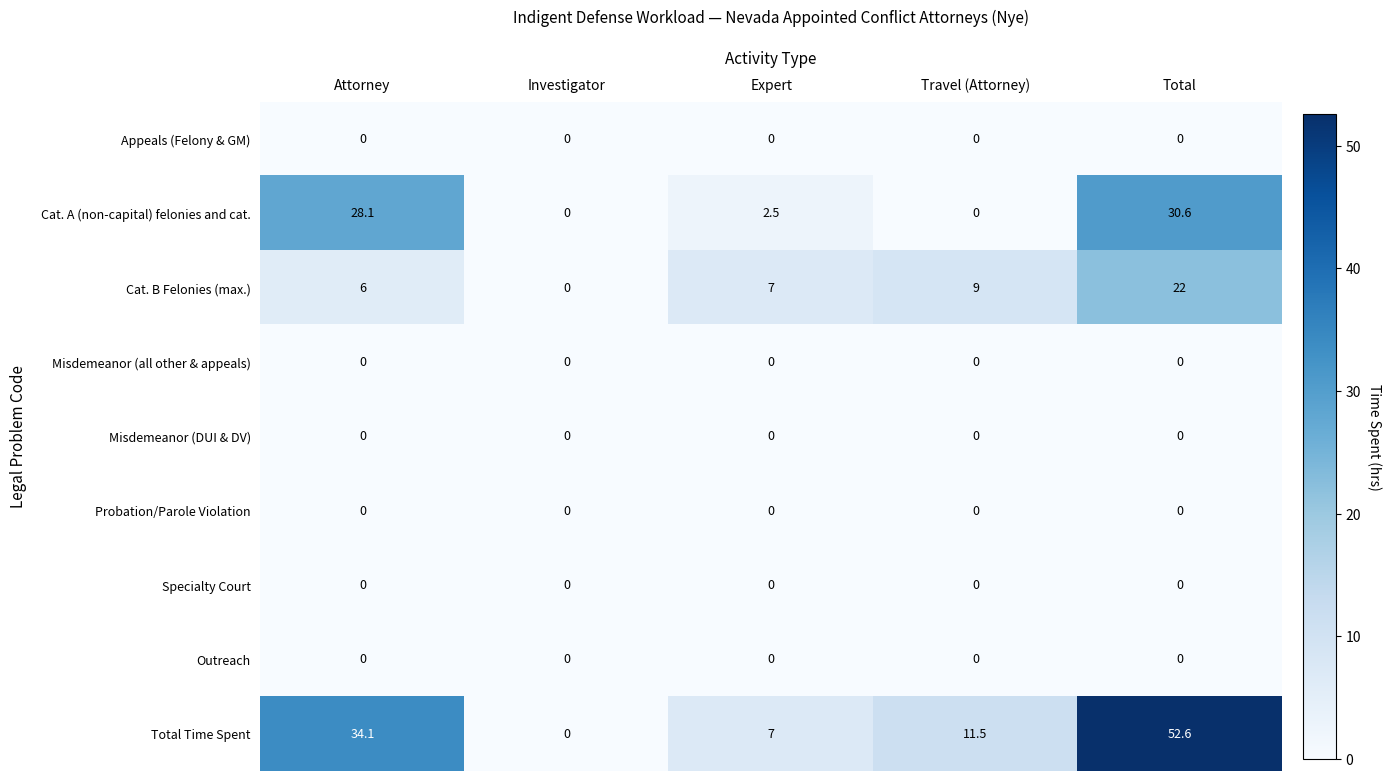

What is the spread (max minus min) of values at Attorney?

34.1